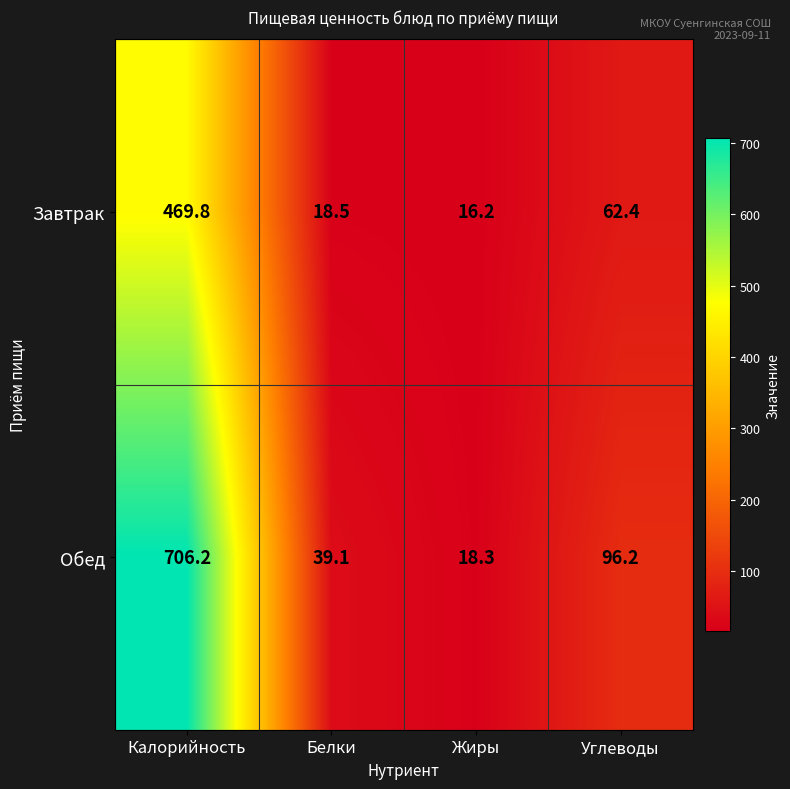

What is the difference between the second highest and second lowest values in the Завтрак series?

43.9